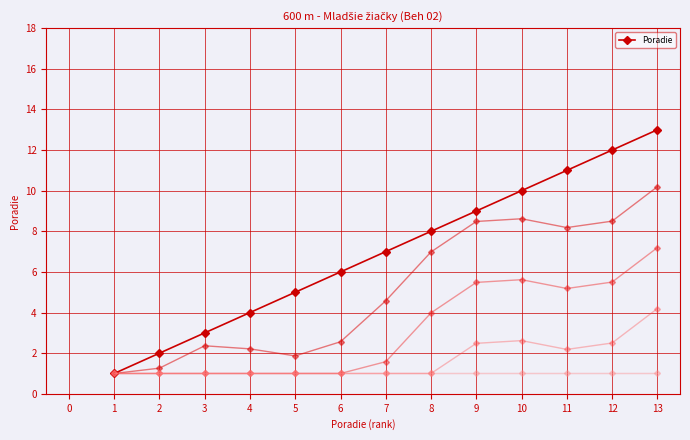

What is the maximum value for Poradie?

13